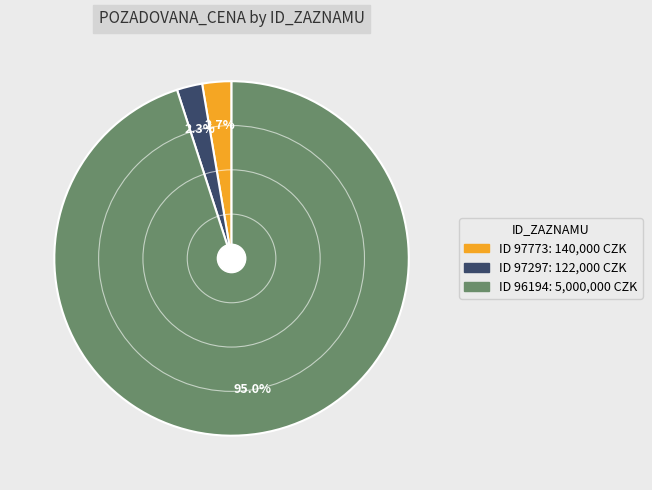

To the nearest percent, what is the average slice percentage?

33%